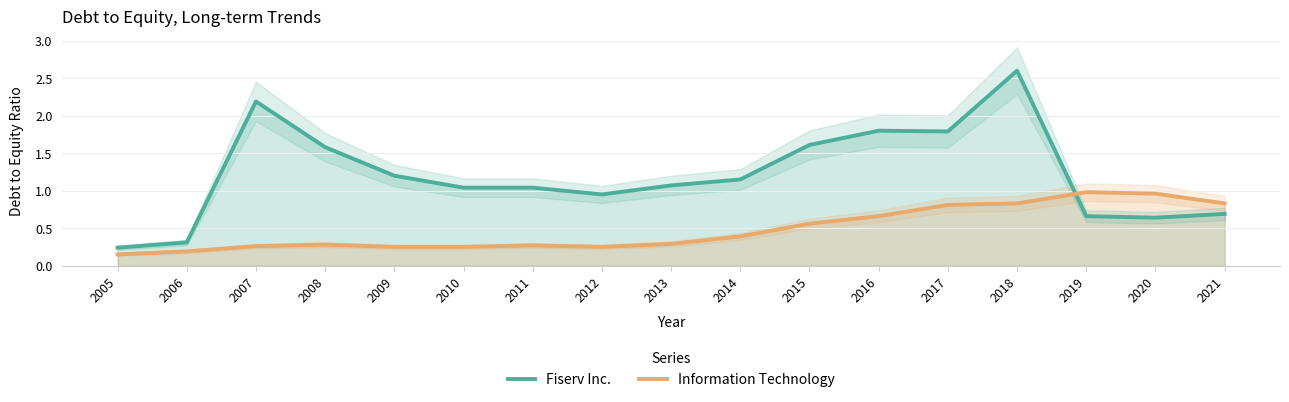

The Fiserv Inc. series shows 0.2 at 2010. True or false?

False